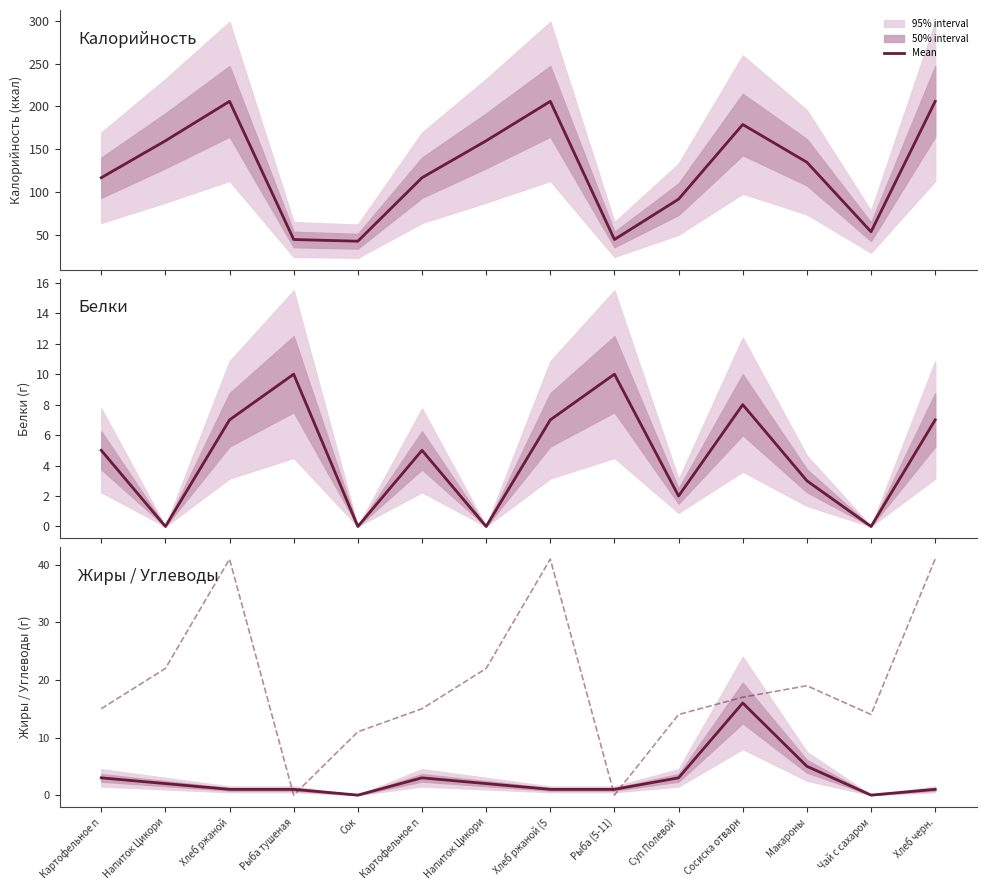

Count the number of categories in the chart.

14